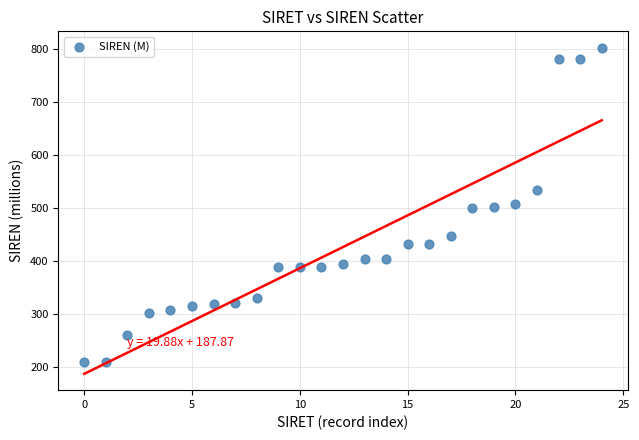

What is the range of Y values (max minus min)?

590.9